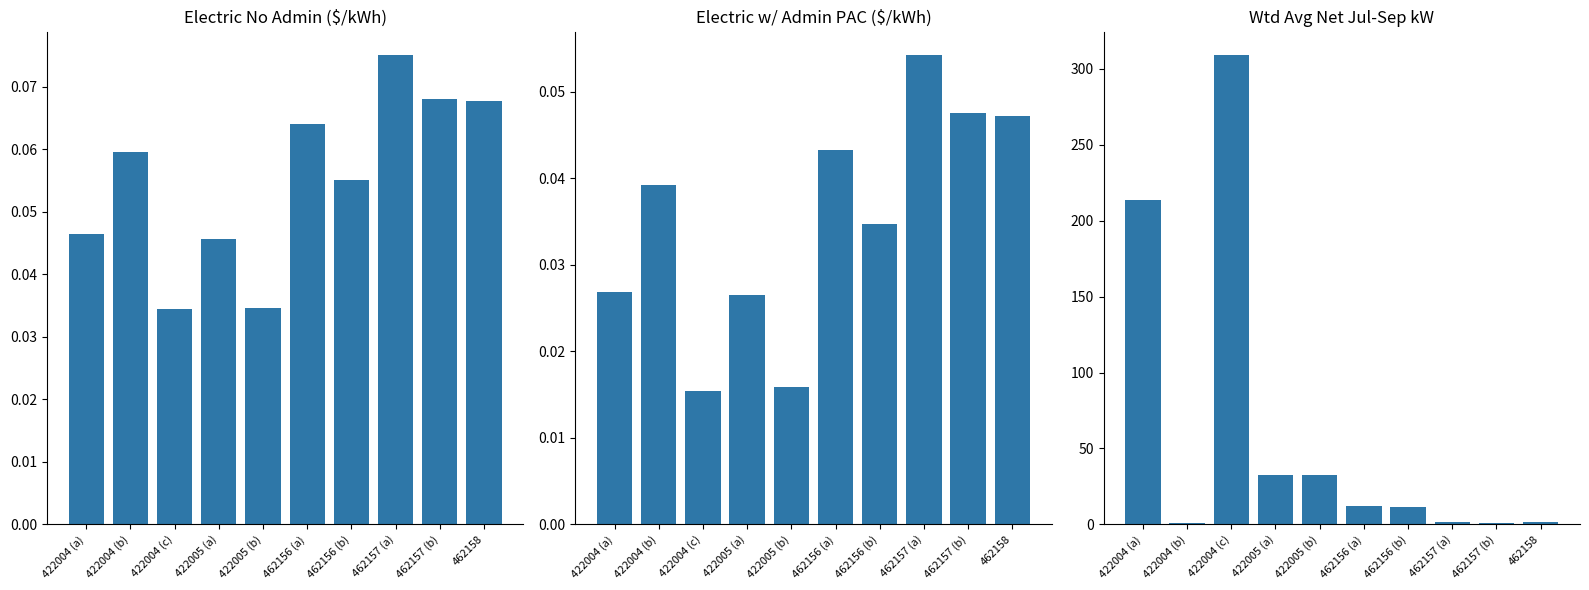

The Wtd Avg Net Jul-Sep kW series shows 213.9 at 422004 (a). True or false?

True